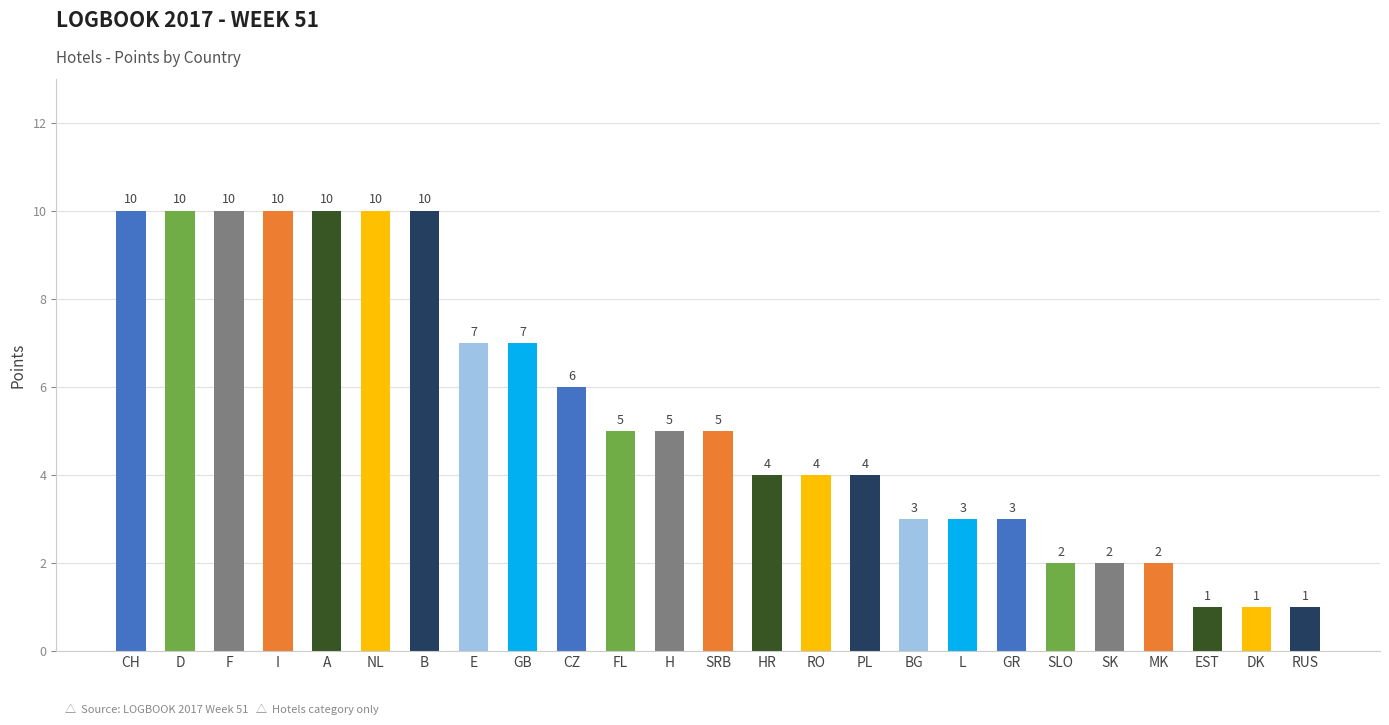

What is the sum of all values?

135